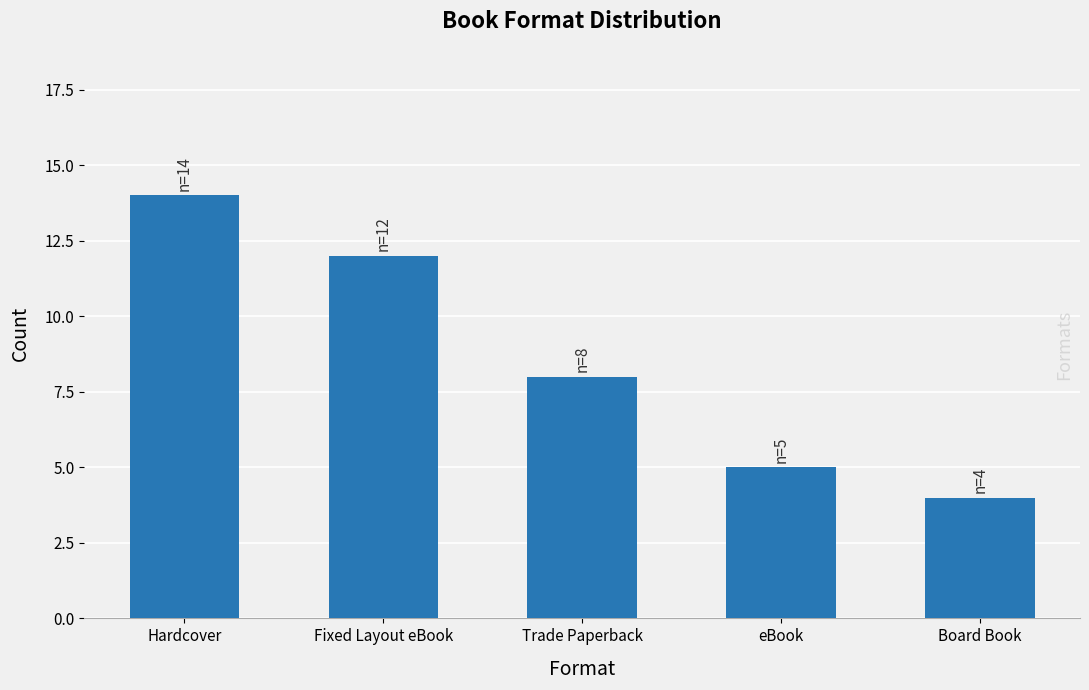

Reading right to left, extract all data points from this chart.

Board Book=4	eBook=5	Trade Paperback=8	Fixed Layout eBook=12	Hardcover=14